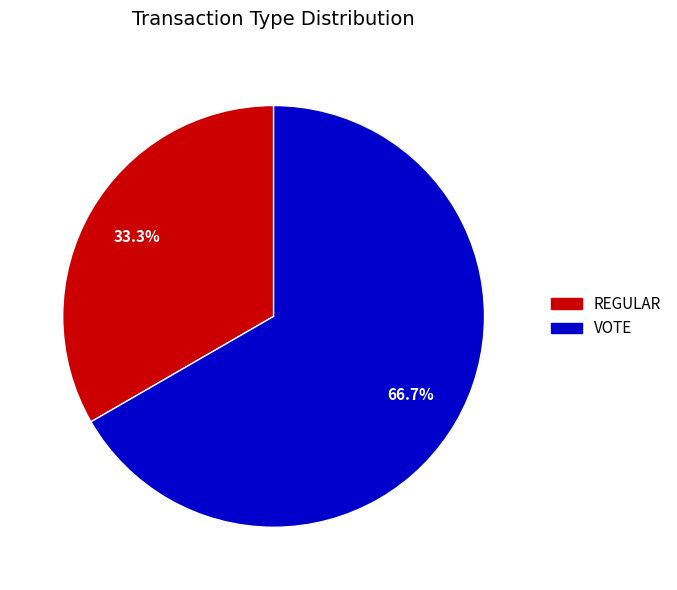

Does any single category account for the majority?

Yes